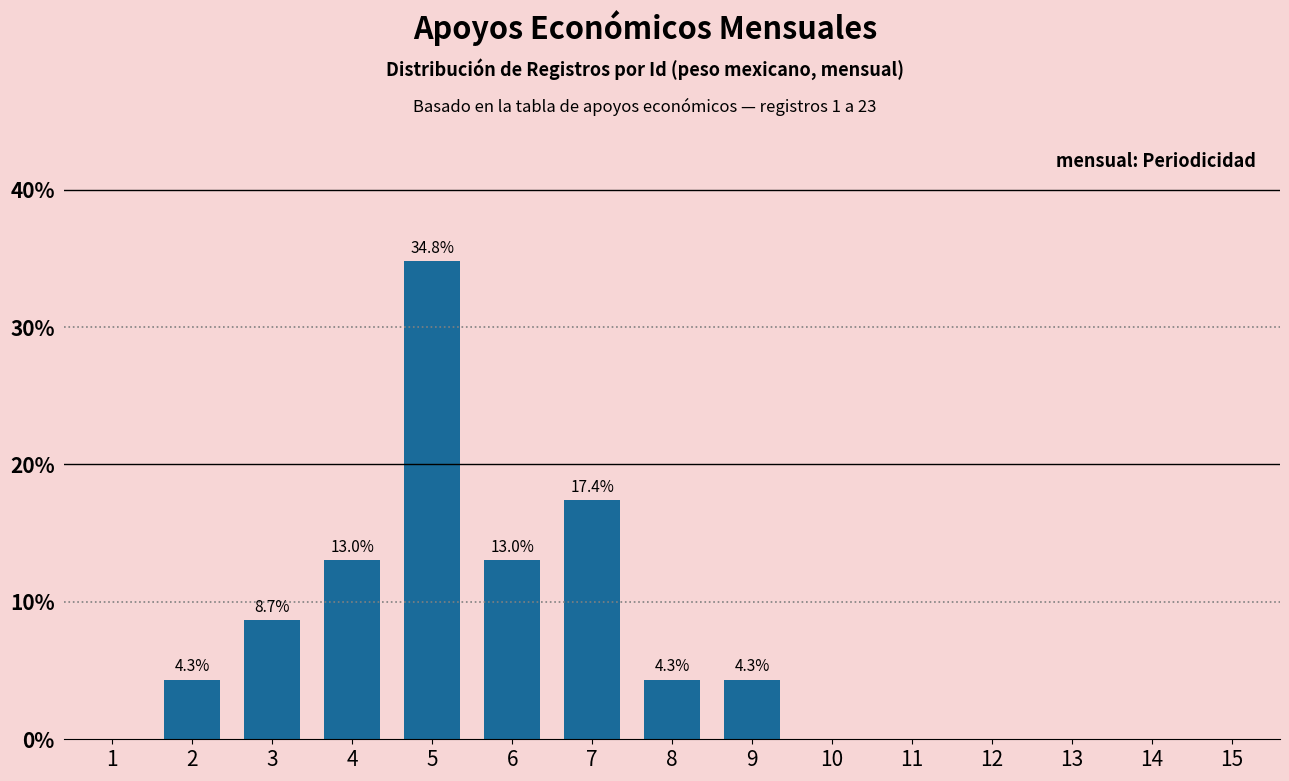

What is the change in value from 9 to 11?

-4.3